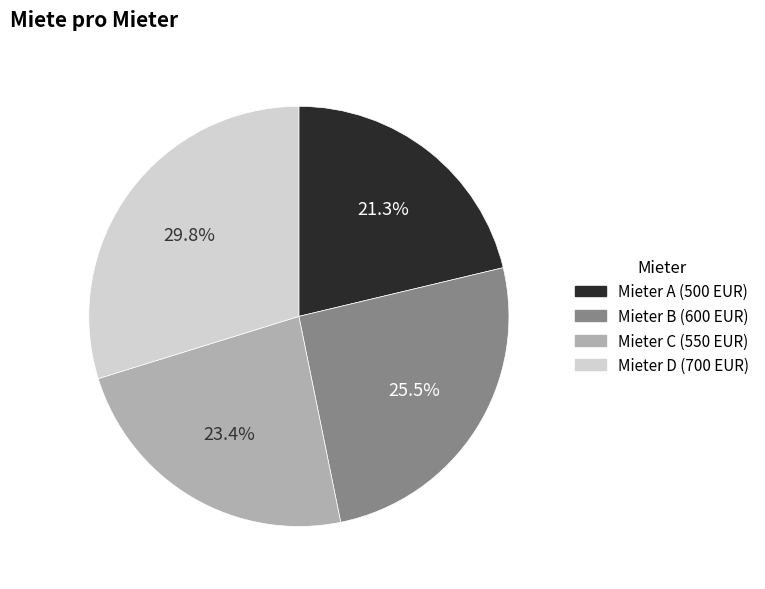

What percentage is the Mieter D slice, to the nearest percent?

30%